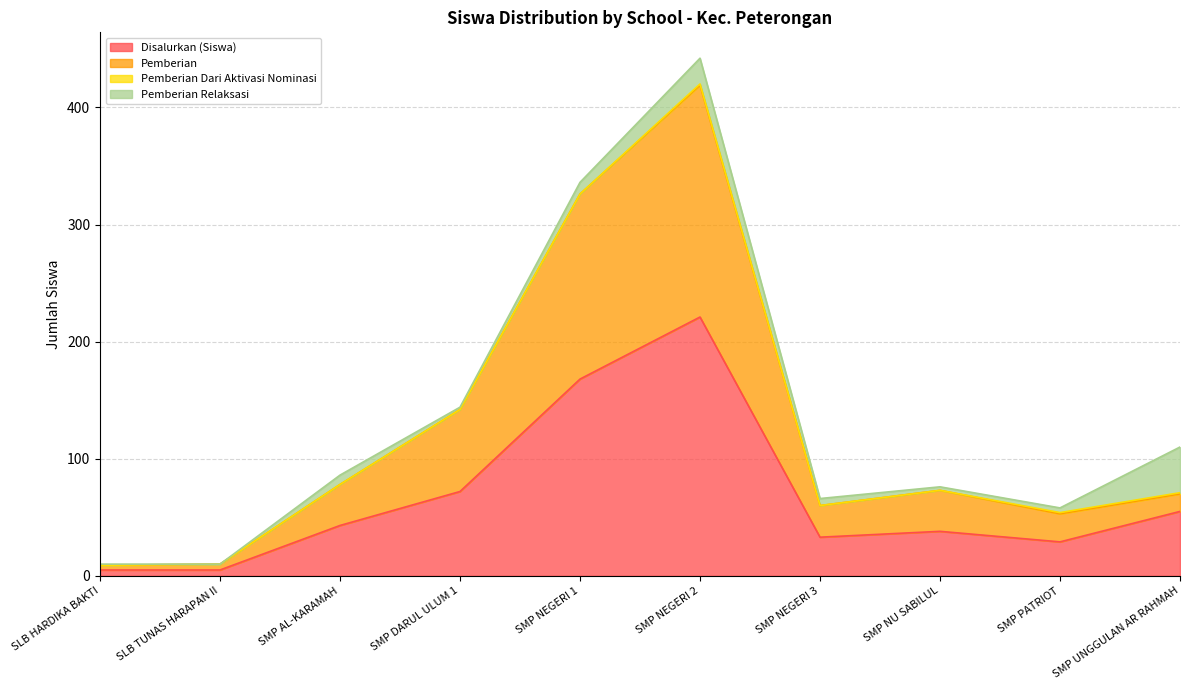

Does the chart have visible grid lines?

Yes